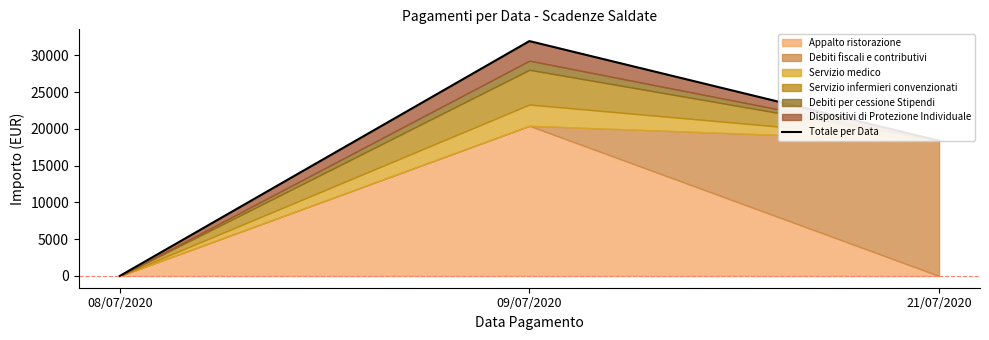

Reading left to right, extract all data points from this chart.

0.0	31928.1	18380.5